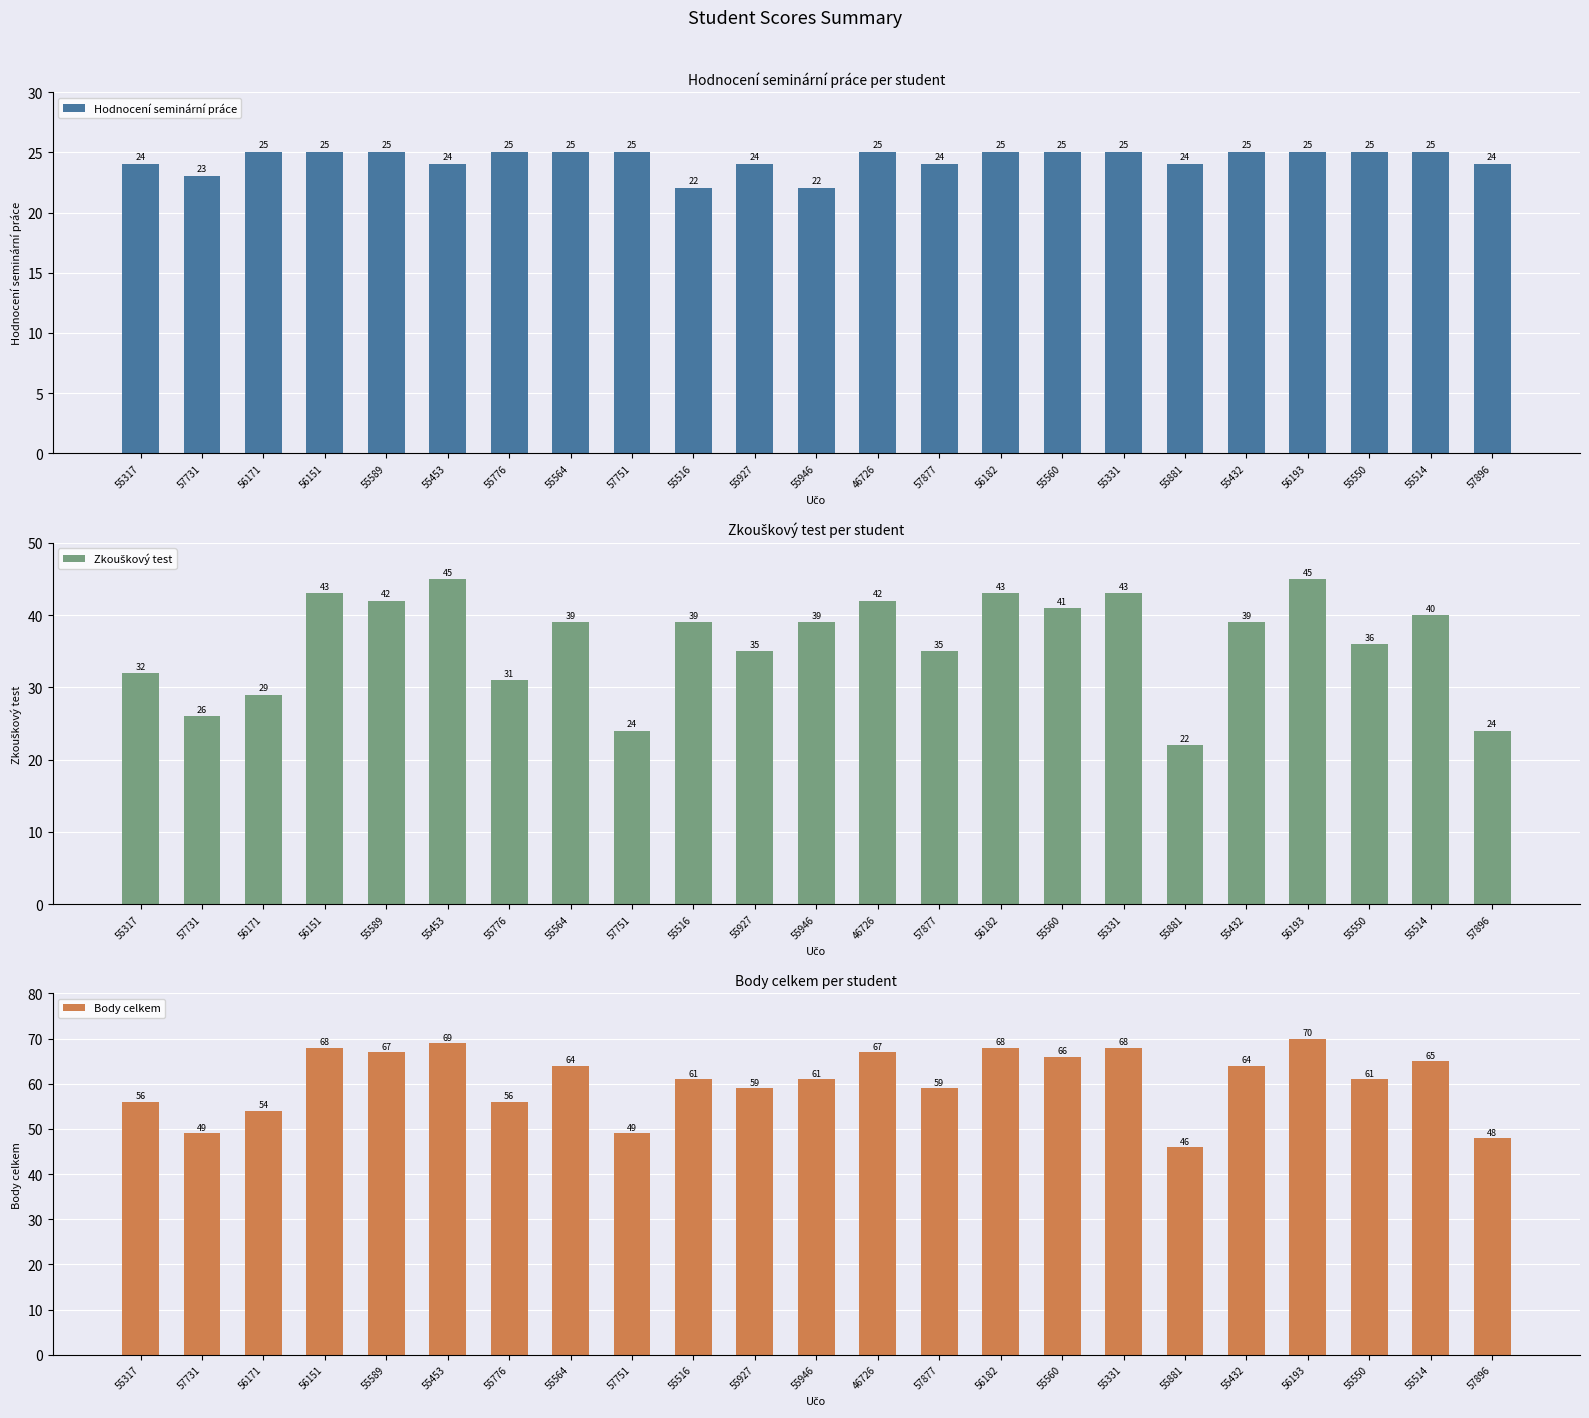

What is the difference between the maximum and minimum values in the Body celkem series?

24